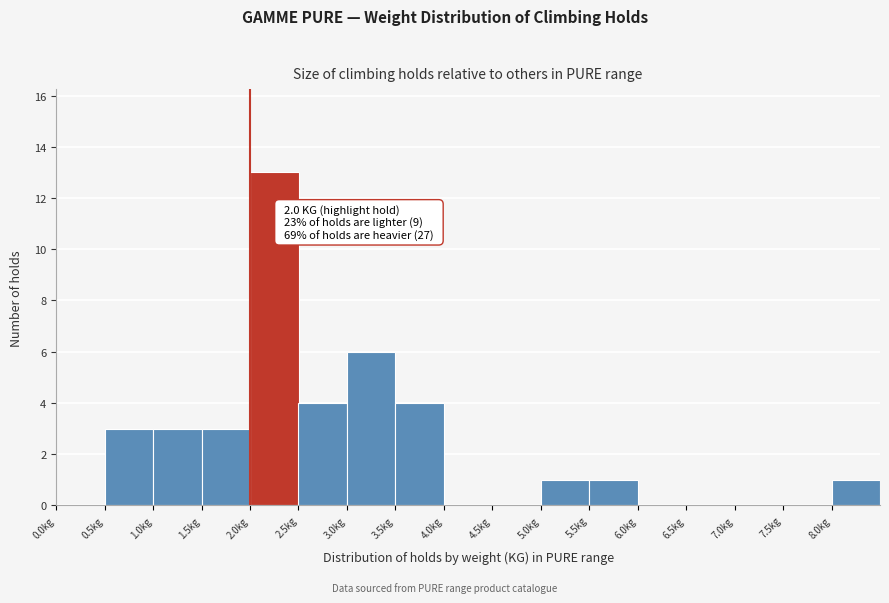

Which range on the x-axis has the tallest bar?

2.0 to 2.5